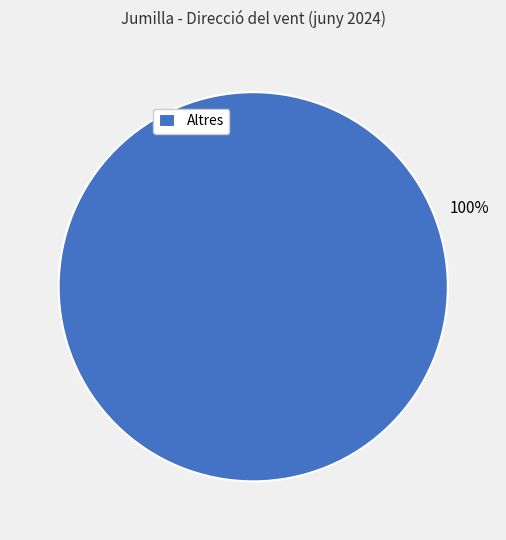

Does any single category account for the majority?

Yes